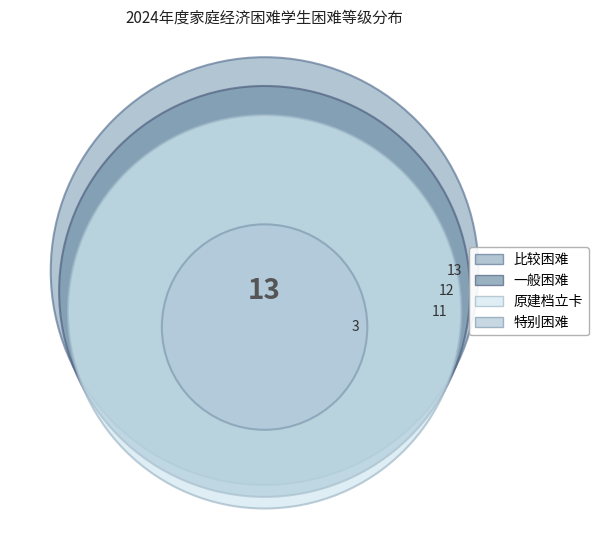

True or false: 一般困难 accounts for 19% of the total.

False